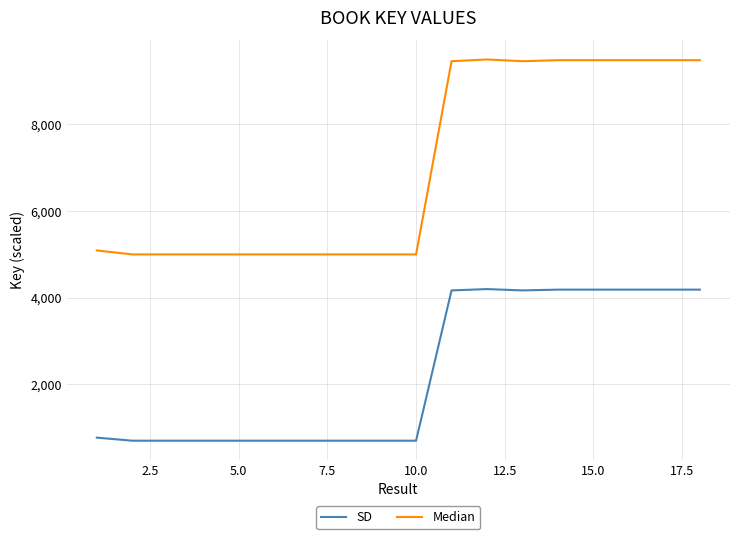

What is the maximum value for SD?

4200.0